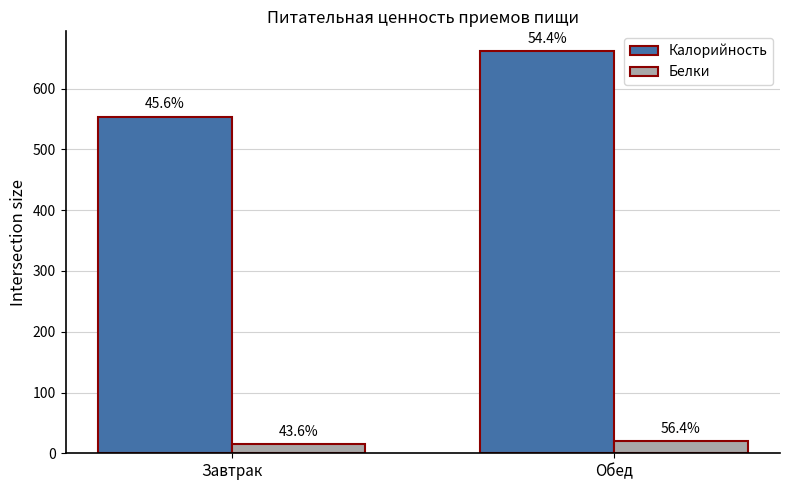

What is the sum of the Калорийность values at Завтрак and Обед?

1214.7